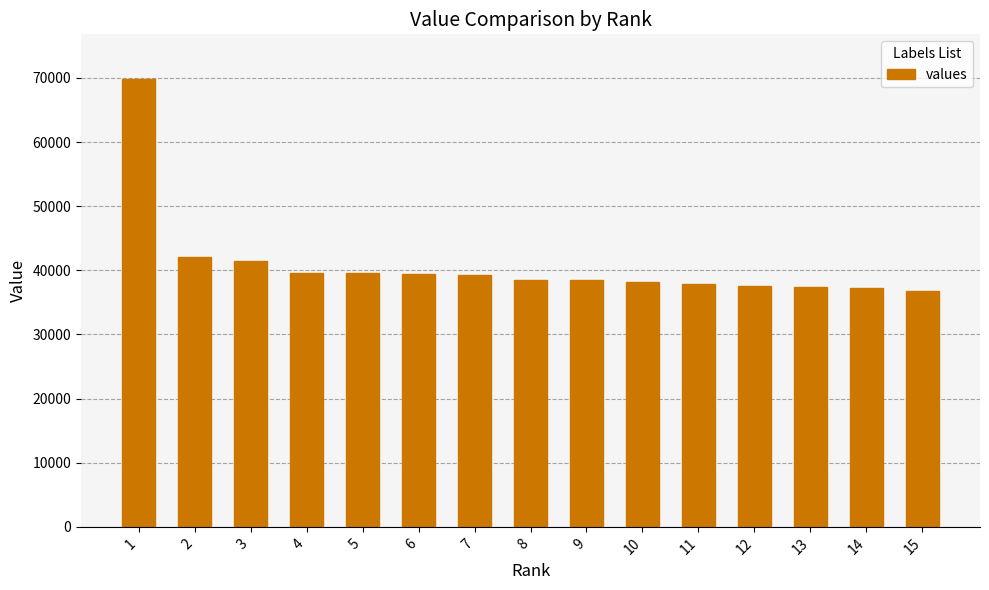

What is the difference between the second highest and second lowest values?

4834